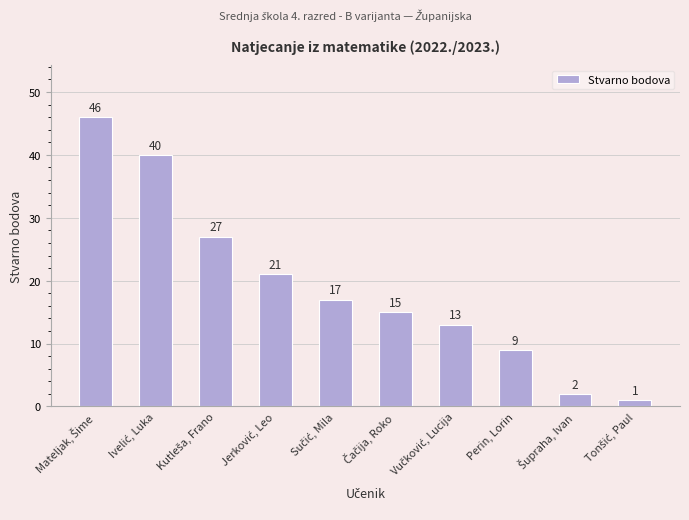

What is the difference between the second highest and second lowest values?

38